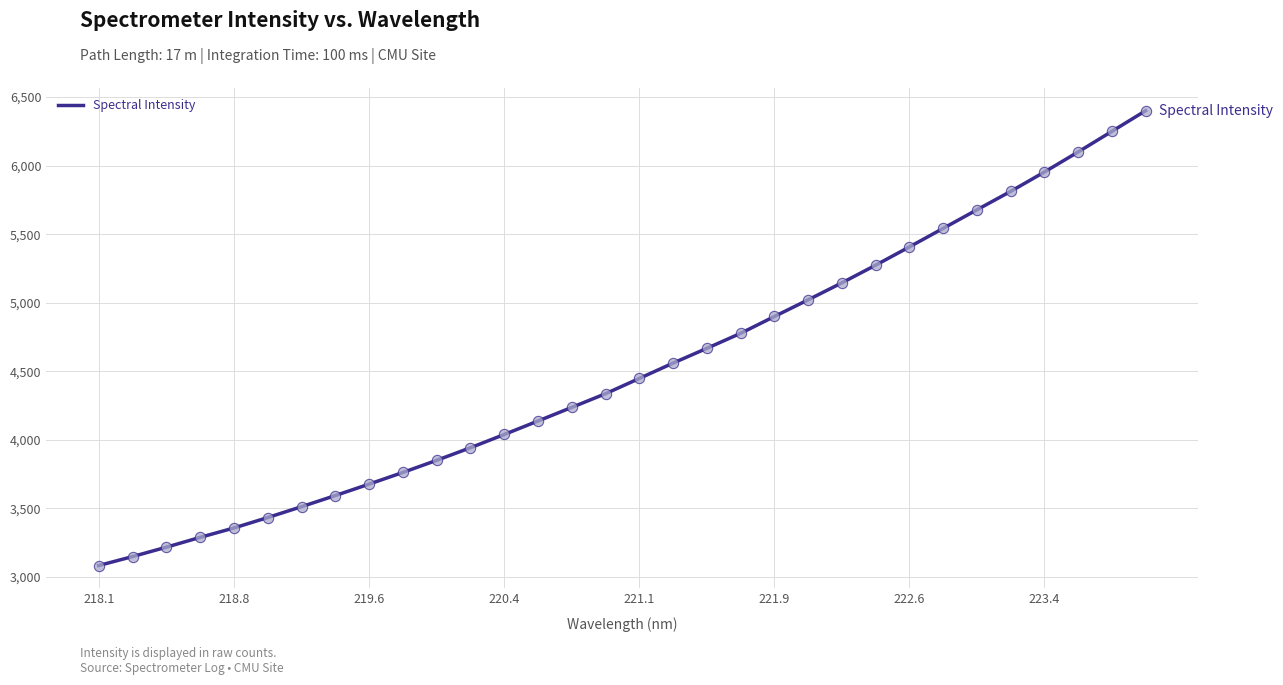

What is the minimum value shown in the chart?

3083.4